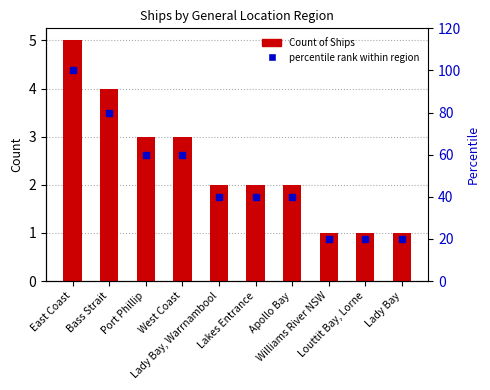

At which label does percentile rank within region reach its minimum?

Williams River NSW